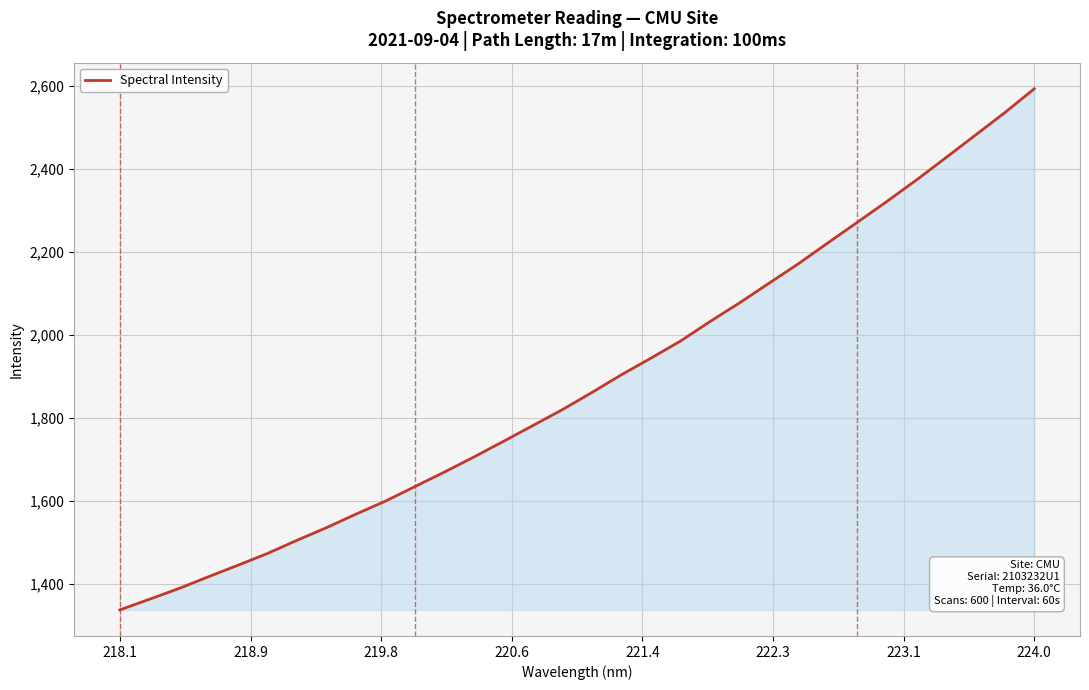

What is the greatest value displayed?

2593.6